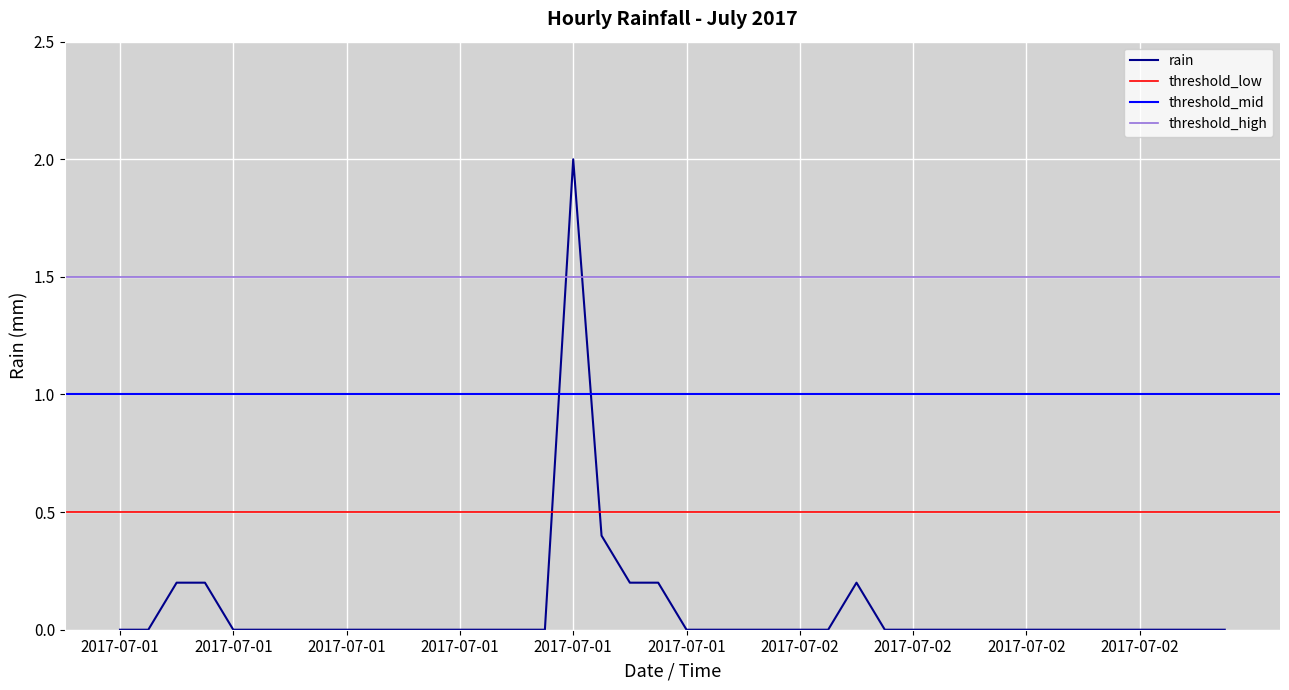

List the labels in order of value, largest first.

2017-07-01 16:00, 2017-07-01 17:00, 2017-07-01 02:00, 2017-07-01 03:00, 2017-07-01 18:00, 2017-07-01 19:00, 2017-07-02 02:00, 2017-07-01 00:00, 2017-07-01 01:00, 2017-07-01 04:00, 2017-07-01 05:00, 2017-07-01 06:00, 2017-07-01 07:00, 2017-07-01 08:00, 2017-07-01 09:00, 2017-07-01 10:00, 2017-07-01 11:00, 2017-07-01 12:00, 2017-07-01 13:00, 2017-07-01 14:00, 2017-07-01 15:00, 2017-07-01 20:00, 2017-07-01 21:00, 2017-07-01 22:00, 2017-07-01 23:00, 2017-07-02 00:00, 2017-07-02 01:00, 2017-07-02 03:00, 2017-07-02 04:00, 2017-07-02 05:00, 2017-07-02 06:00, 2017-07-02 07:00, 2017-07-02 08:00, 2017-07-02 09:00, 2017-07-02 10:00, 2017-07-02 11:00, 2017-07-02 12:00, 2017-07-02 13:00, 2017-07-02 14:00, 2017-07-02 15:00